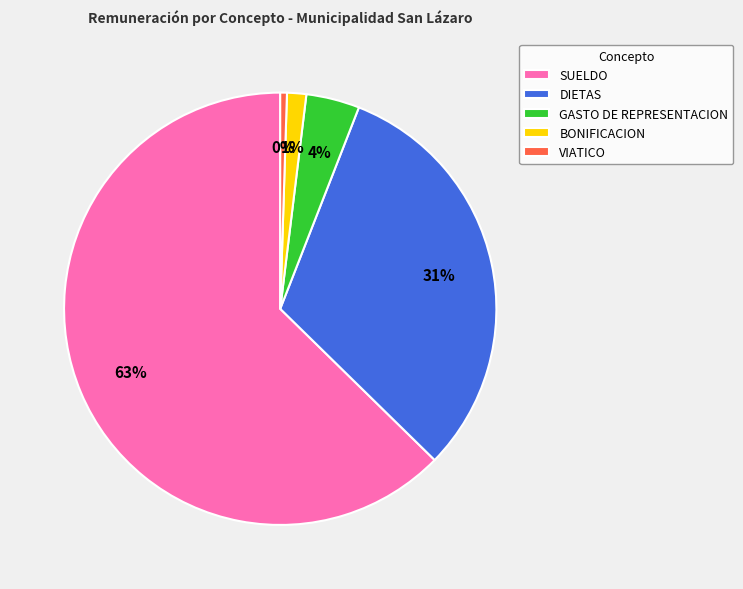

How many slices are in this pie chart?

5